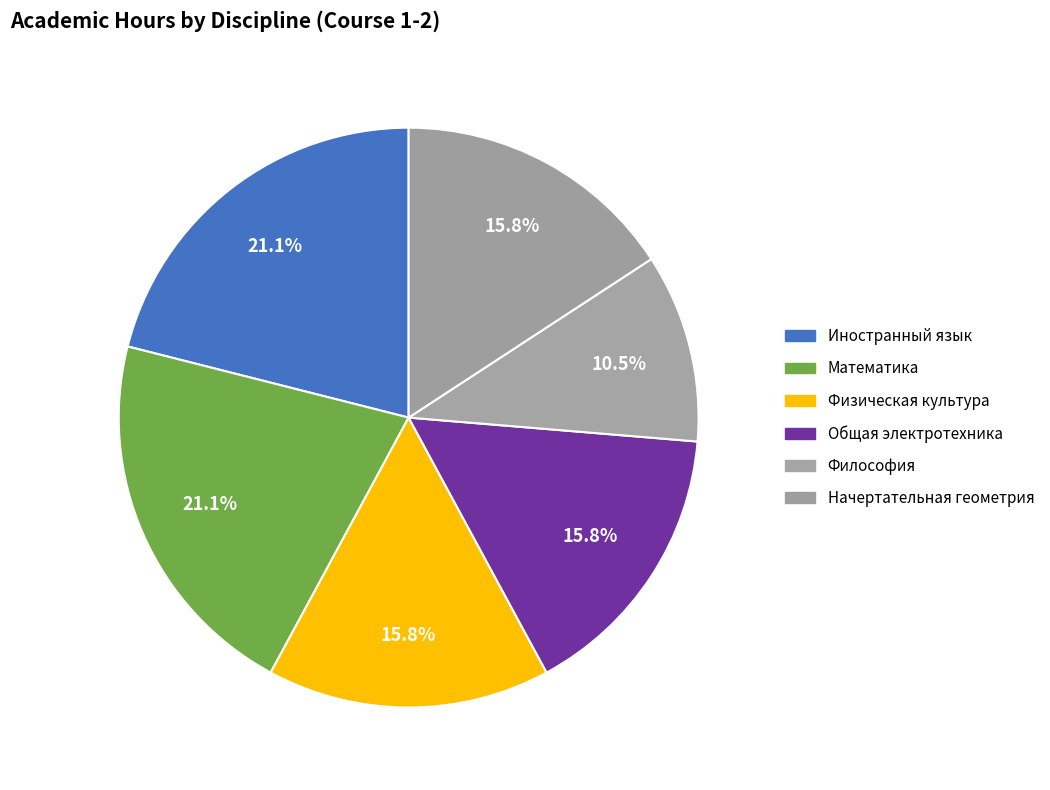

Does Иностранный язык account for over 50% of the chart?

No